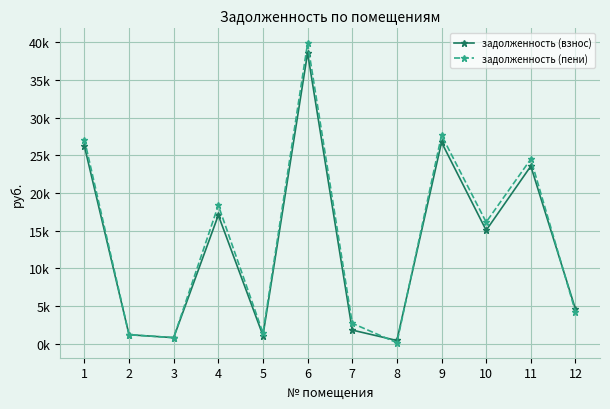

Which series has the largest range (max minus min)?

задолженность (пени)